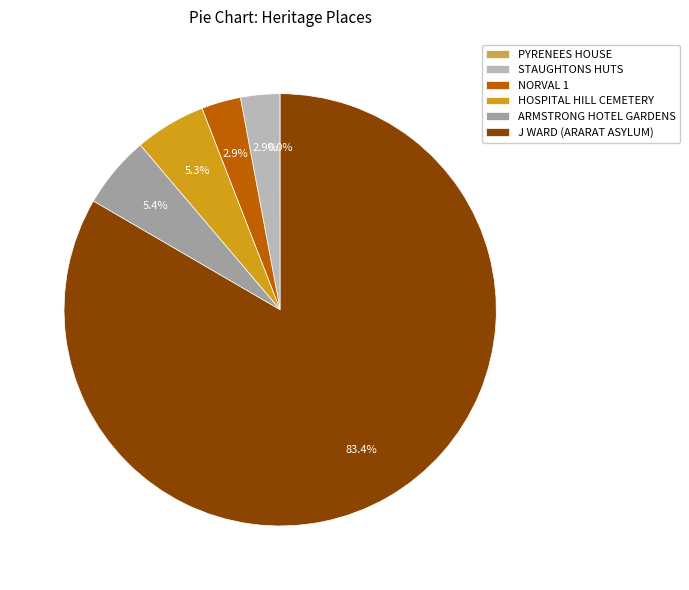

Between J WARD (ARARAT ASYLUM) and NORVAL 1, which is larger?

J WARD (ARARAT ASYLUM)